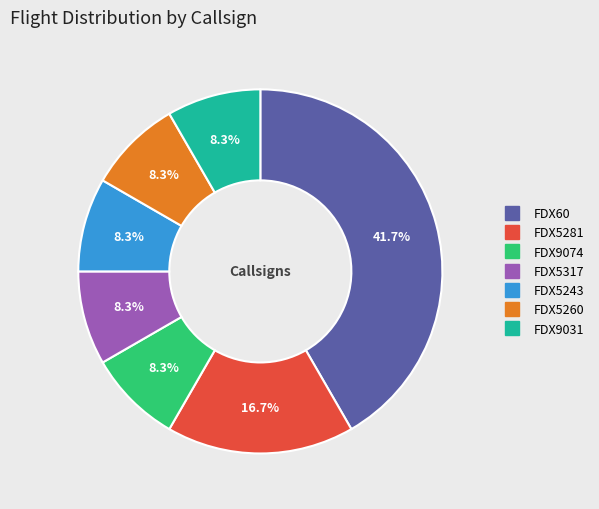

What is the largest slice in the pie chart?

FDX60